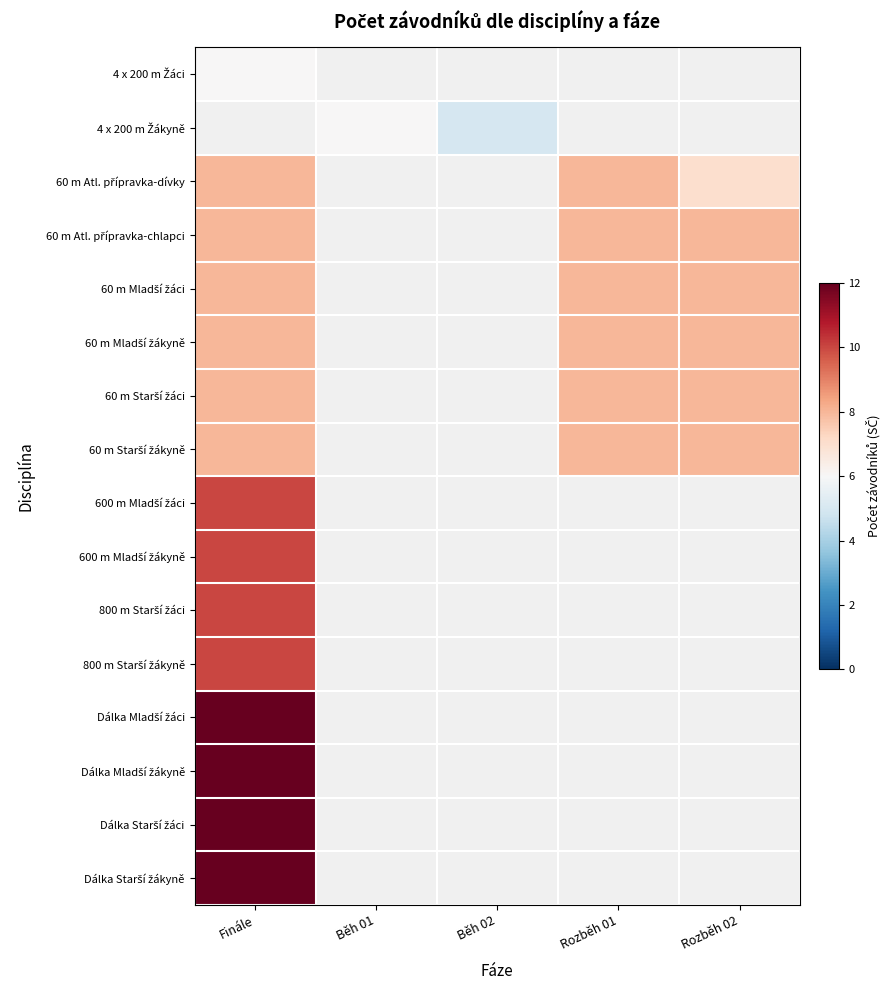

How many positive values does the Dálka Mladší žákyně series have?

1